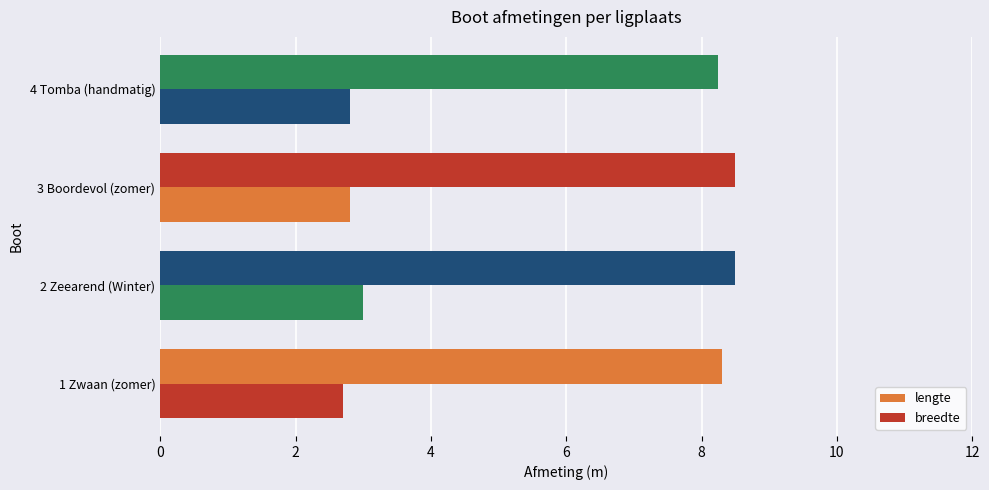

What is the value of the lengte bar at the 3rd from the left?

8.5